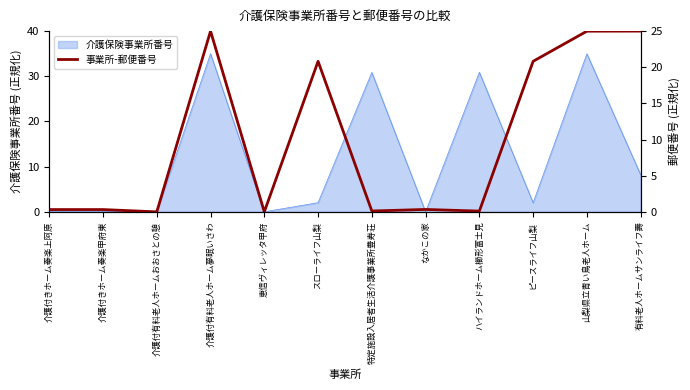

At which label is 介護保険事業所番号 closest to 17?

有料老人ホームサンライフ壽